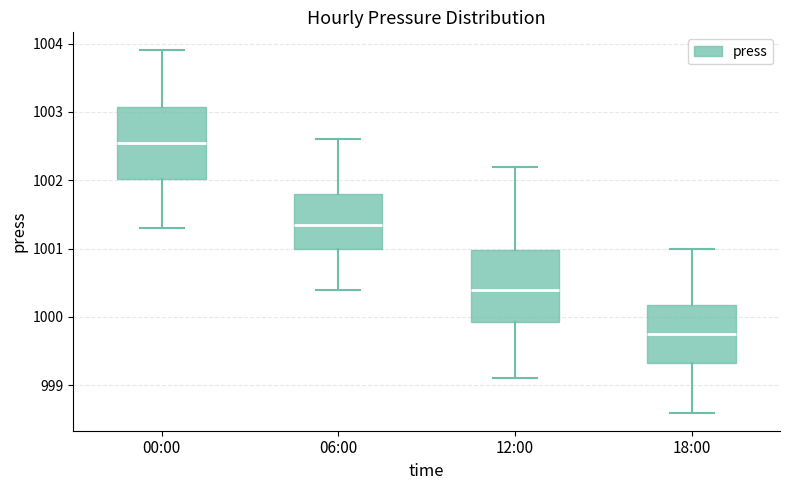

Which box has the highest median line?

00:00